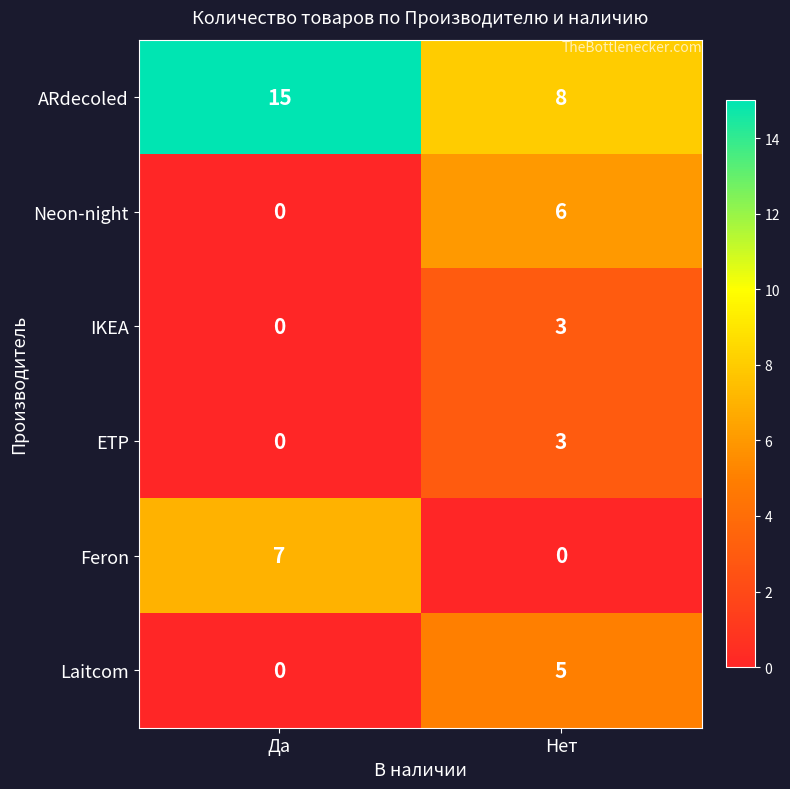

Reading left to right, transcribe all the data shown in this chart.

ARdecoled: 15	8
Neon-night: 0	6
IKEA: 0	3
ETP: 0	3
Feron: 7	0
Laitcom: 0	5